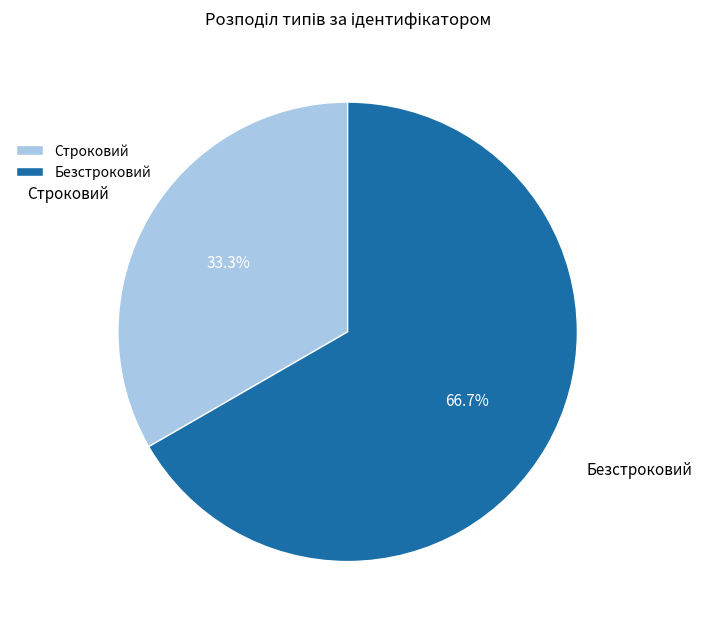

To the nearest percent, what is the difference between the Безстроковий and Строковий slice percentages?

33%